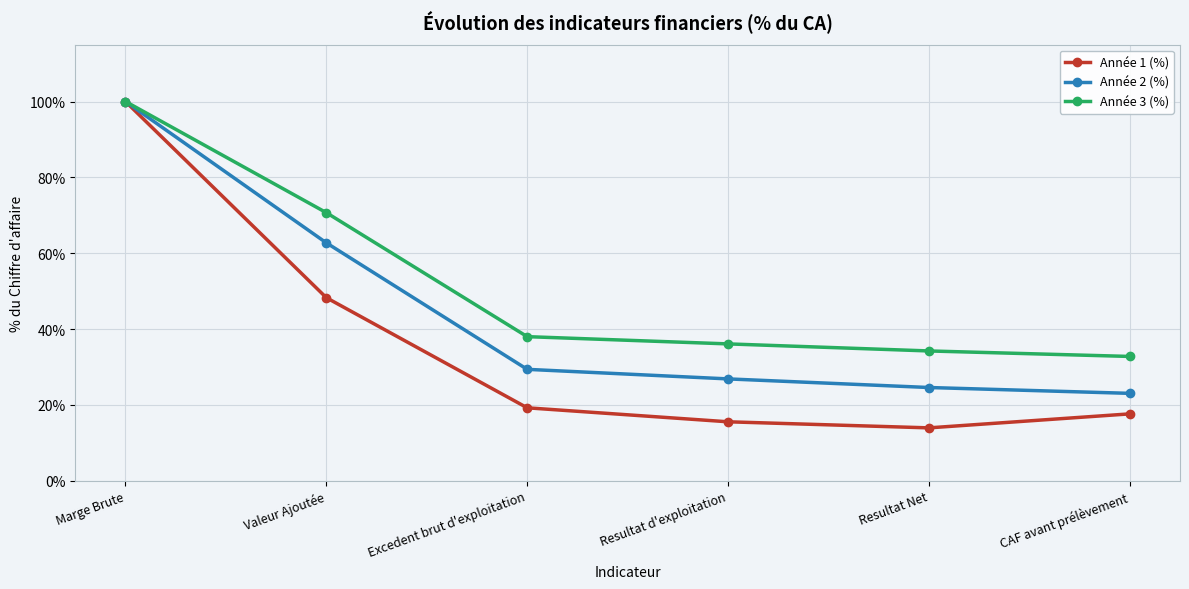

At Excedent brut d'exploitation, list the series in order from largest to smallest.

Année 3 (%), Année 2 (%), Année 1 (%)